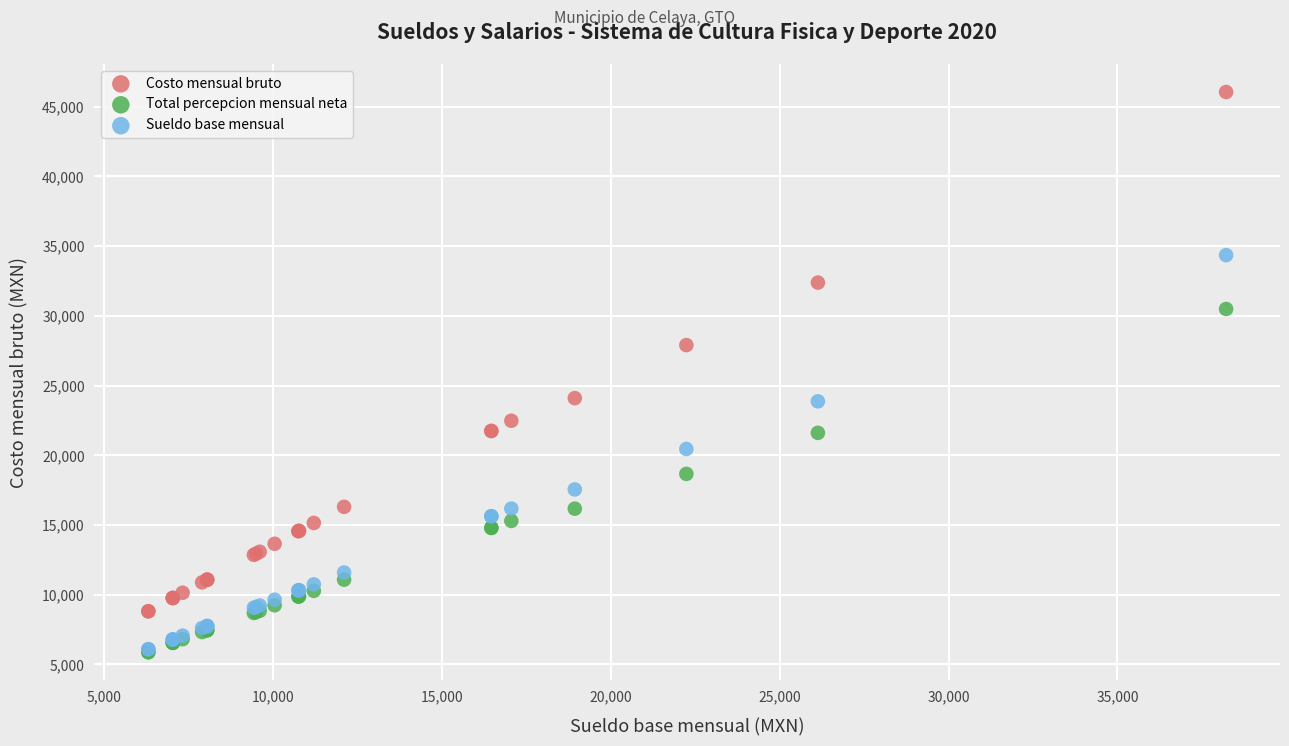

In the Costo mensual bruto series, what Y value is closest to 27434?

27903.7